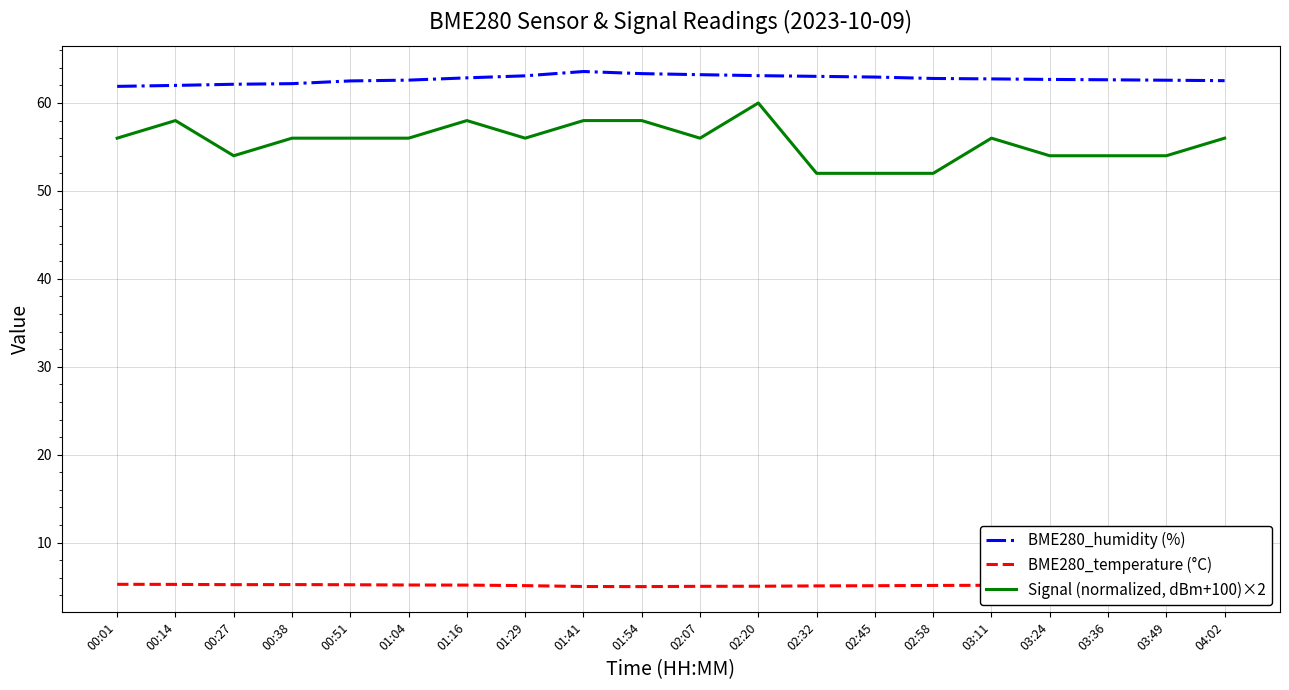

What value does the BME280_temperature (°C) series have at 03:24?

5.2